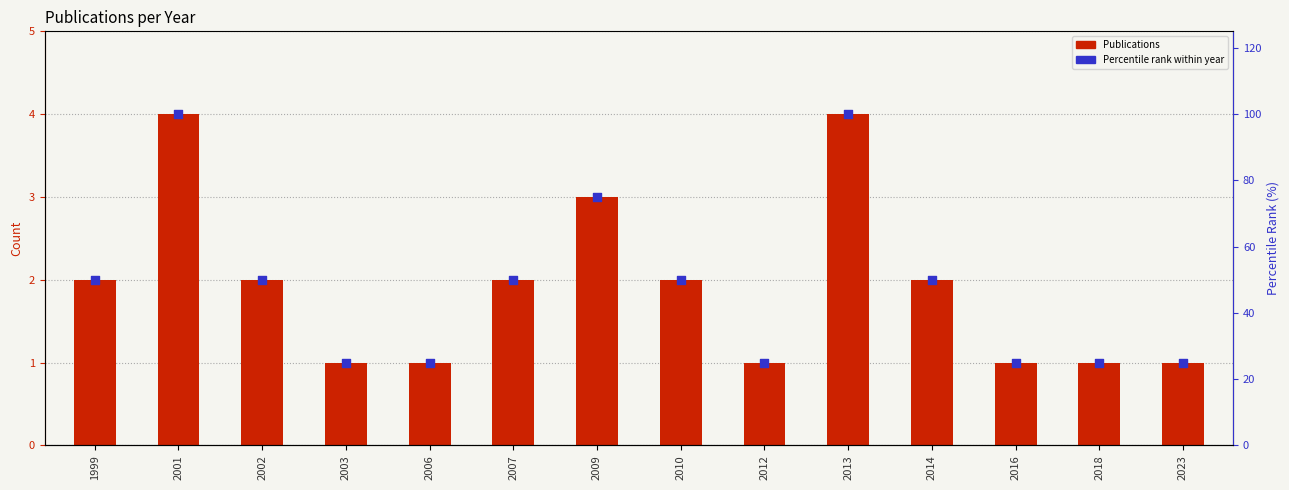

At how many categories does at least one series exceed 22?

14